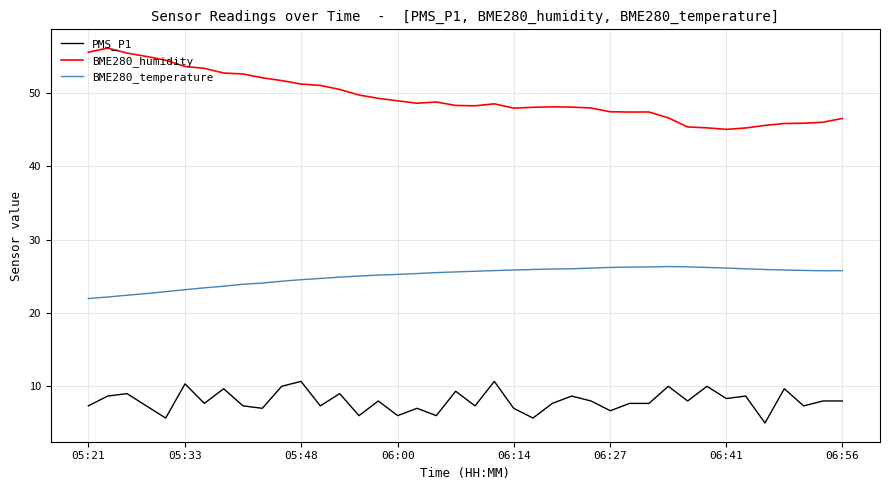

Which series has the largest total across all categories?

BME280_humidity